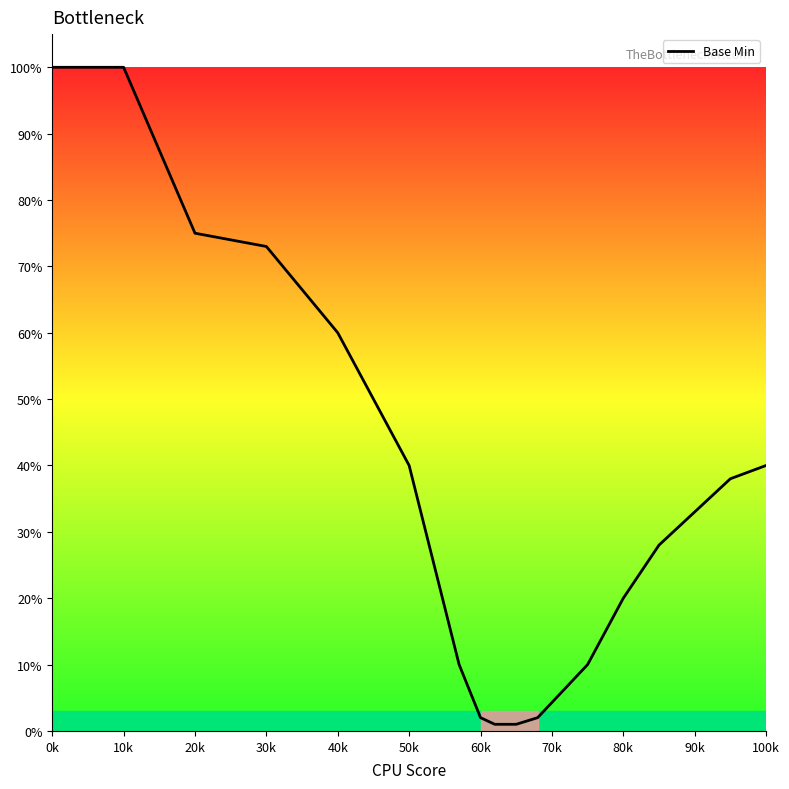

What is the difference between the maximum and minimum values?

99